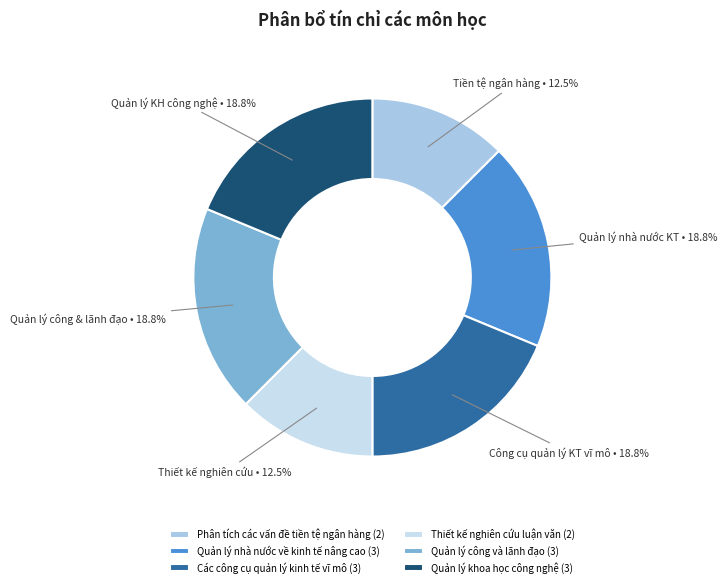

How much of the chart is everything except Phân tích các vấn đề tiền tệ ngân hàng?

87.5%